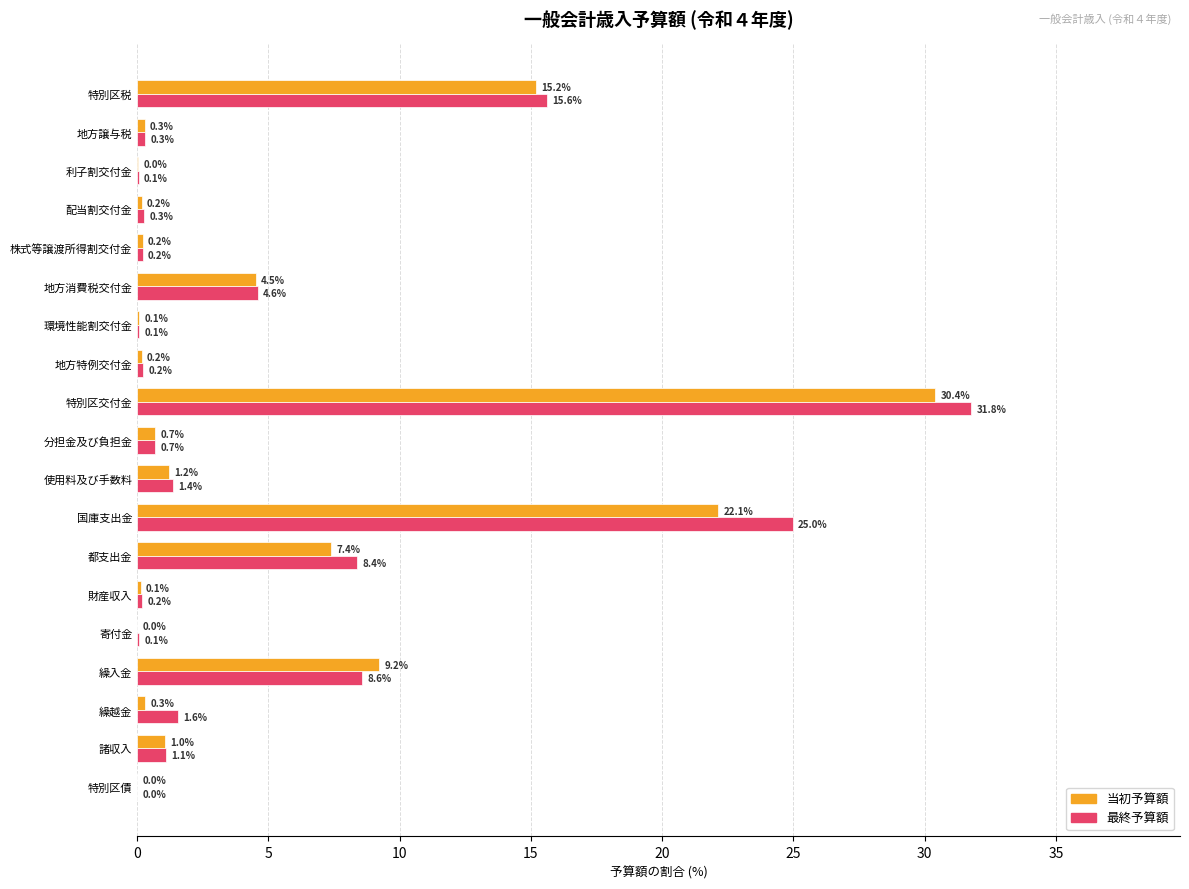

What is the total value across all series at 使用料及び手数料?

2.6